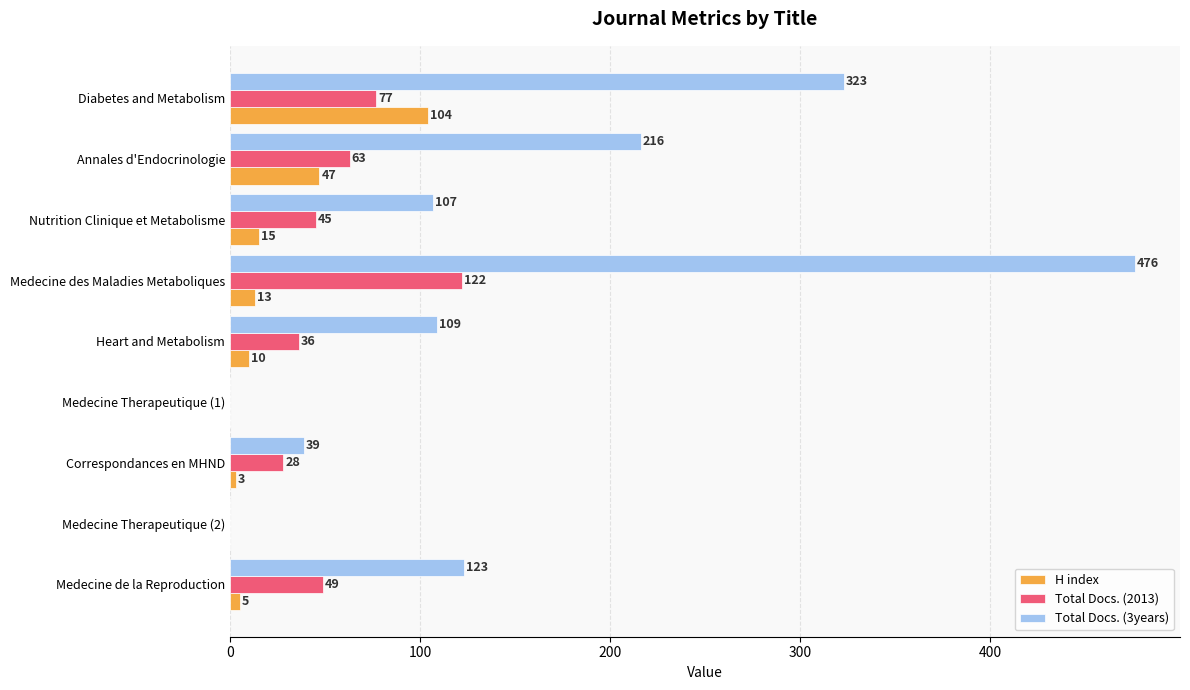

What is the sum of all Total Docs. (2013) values?

420